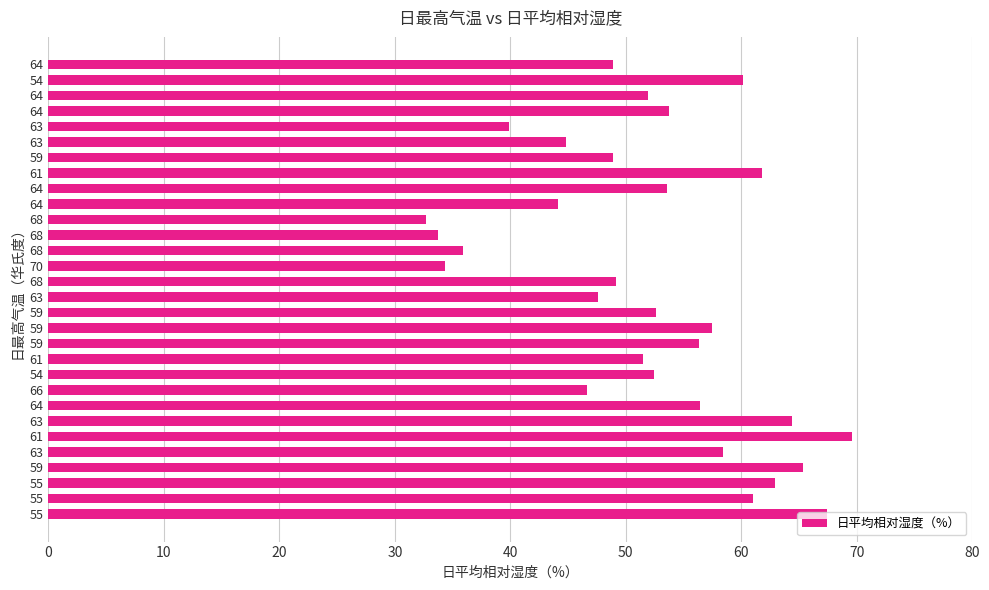

How many bars are there in total?

30